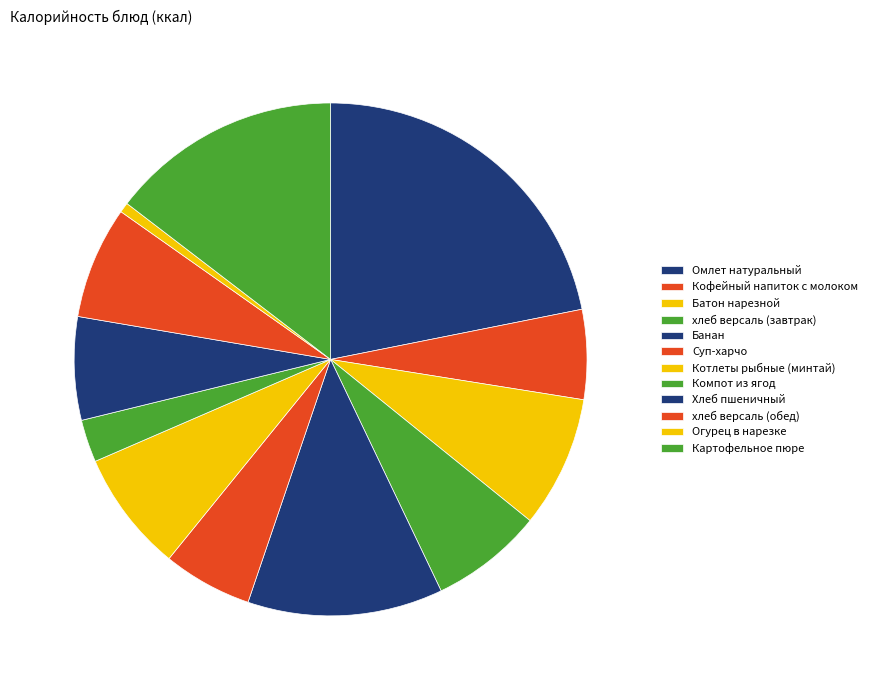

How many segments does this pie chart have?

12